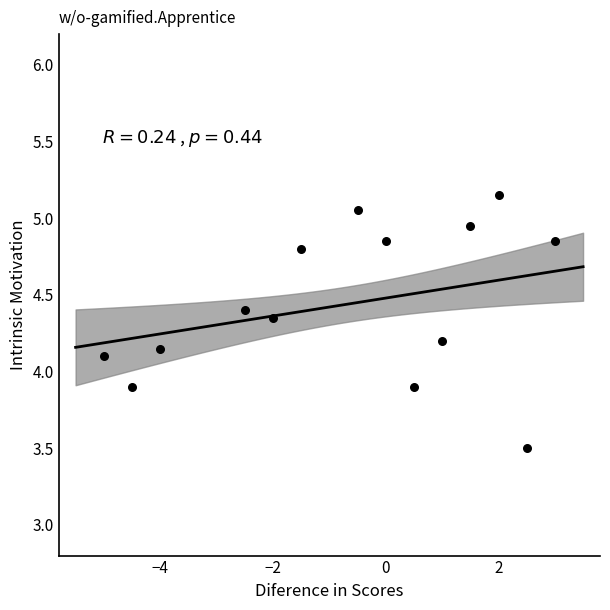

What is the range of X values (max minus min)?

8.0